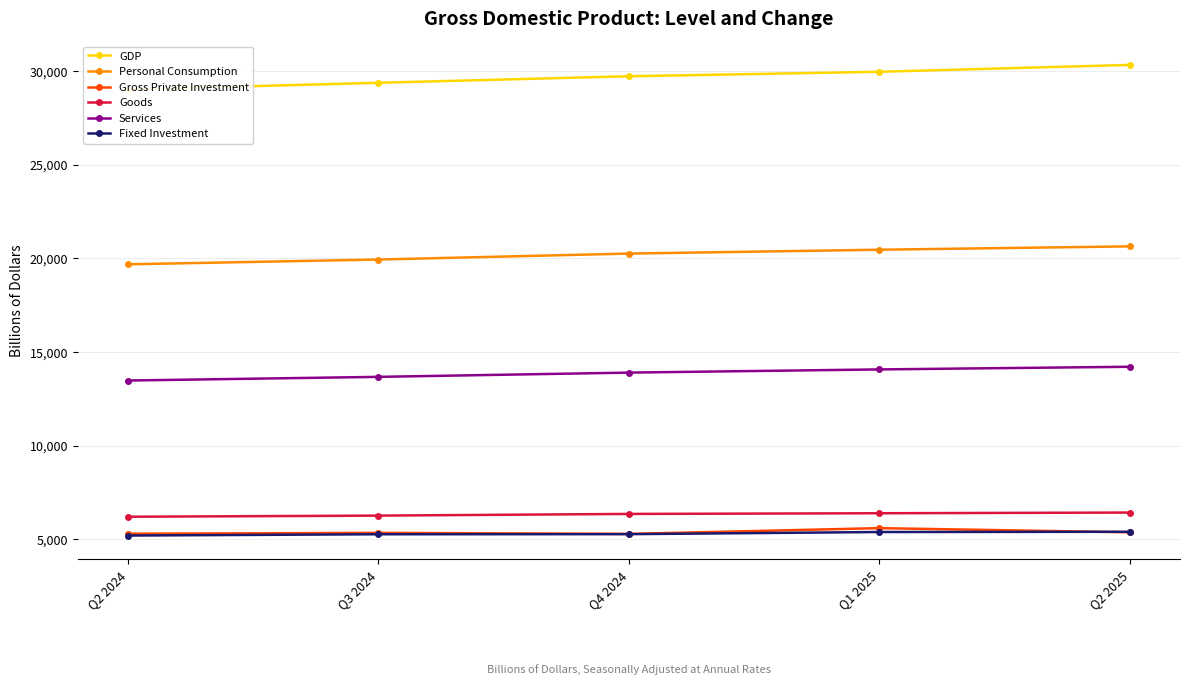

Which series has the largest total across all categories?

GDP